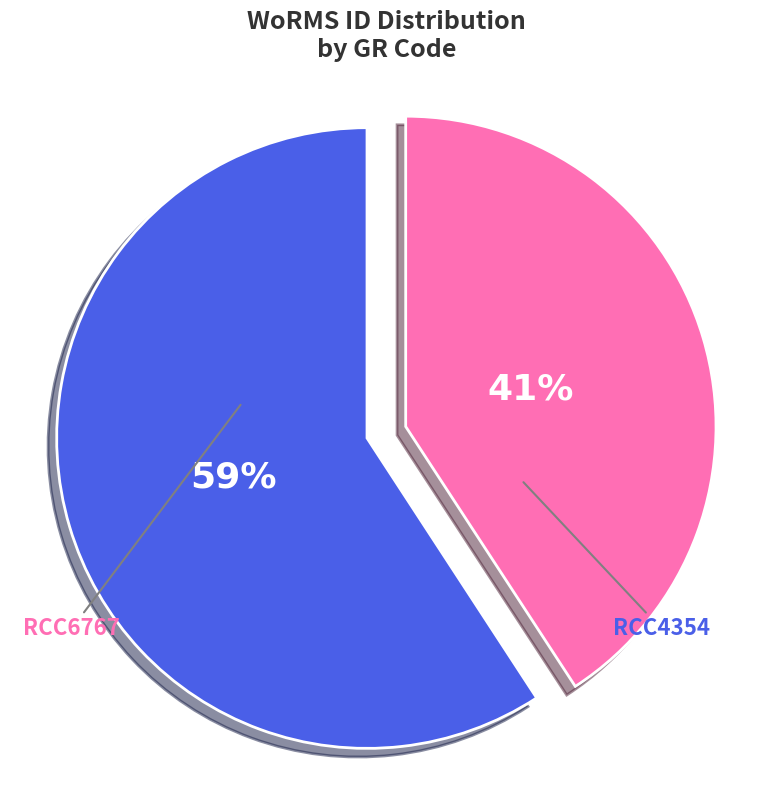

The RCC6767 slice represents 51% of the pie. True or false?

False